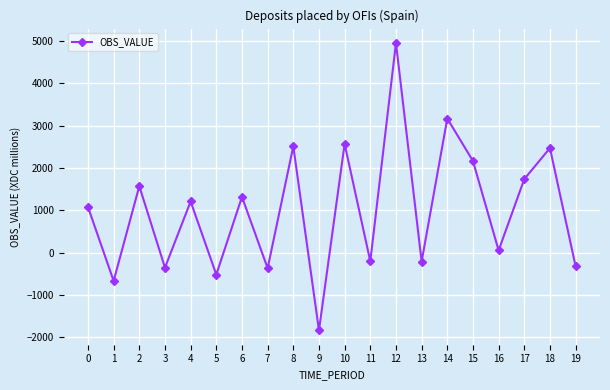

How many series are shown in this chart?

1